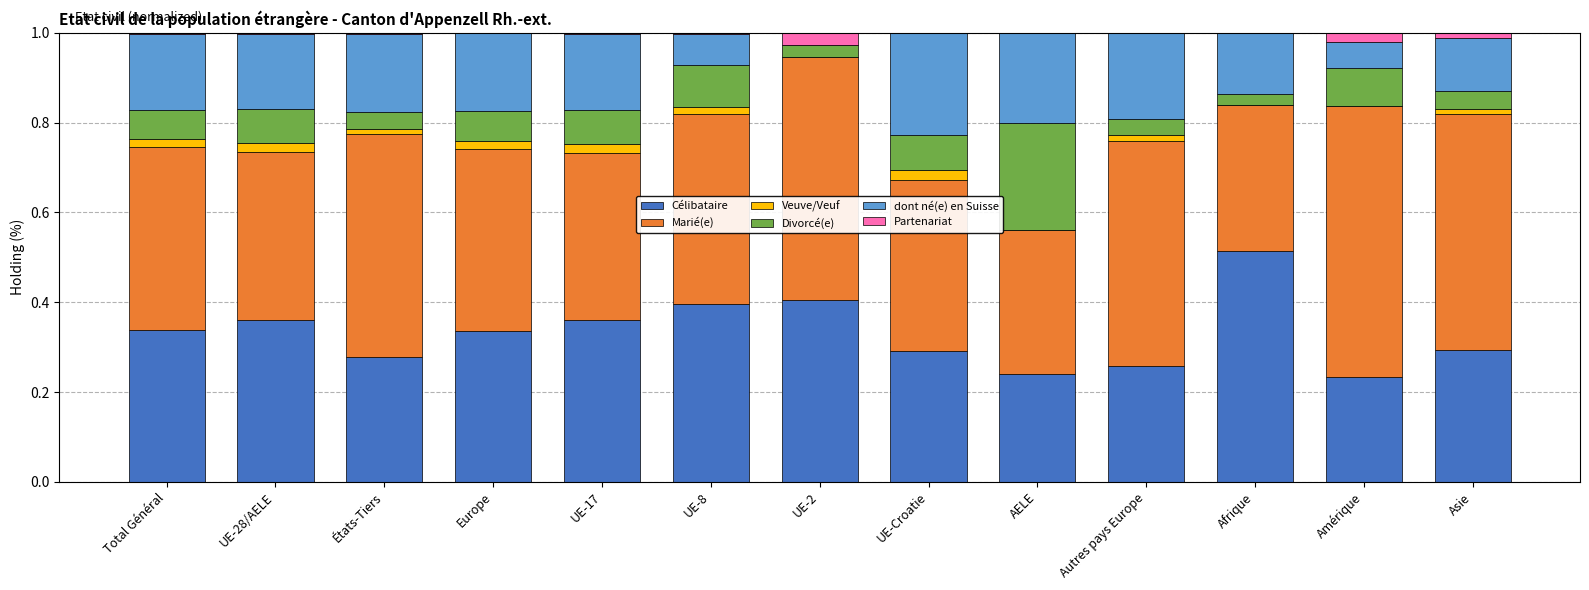

What is the sum of all Célibataire values?

4.3